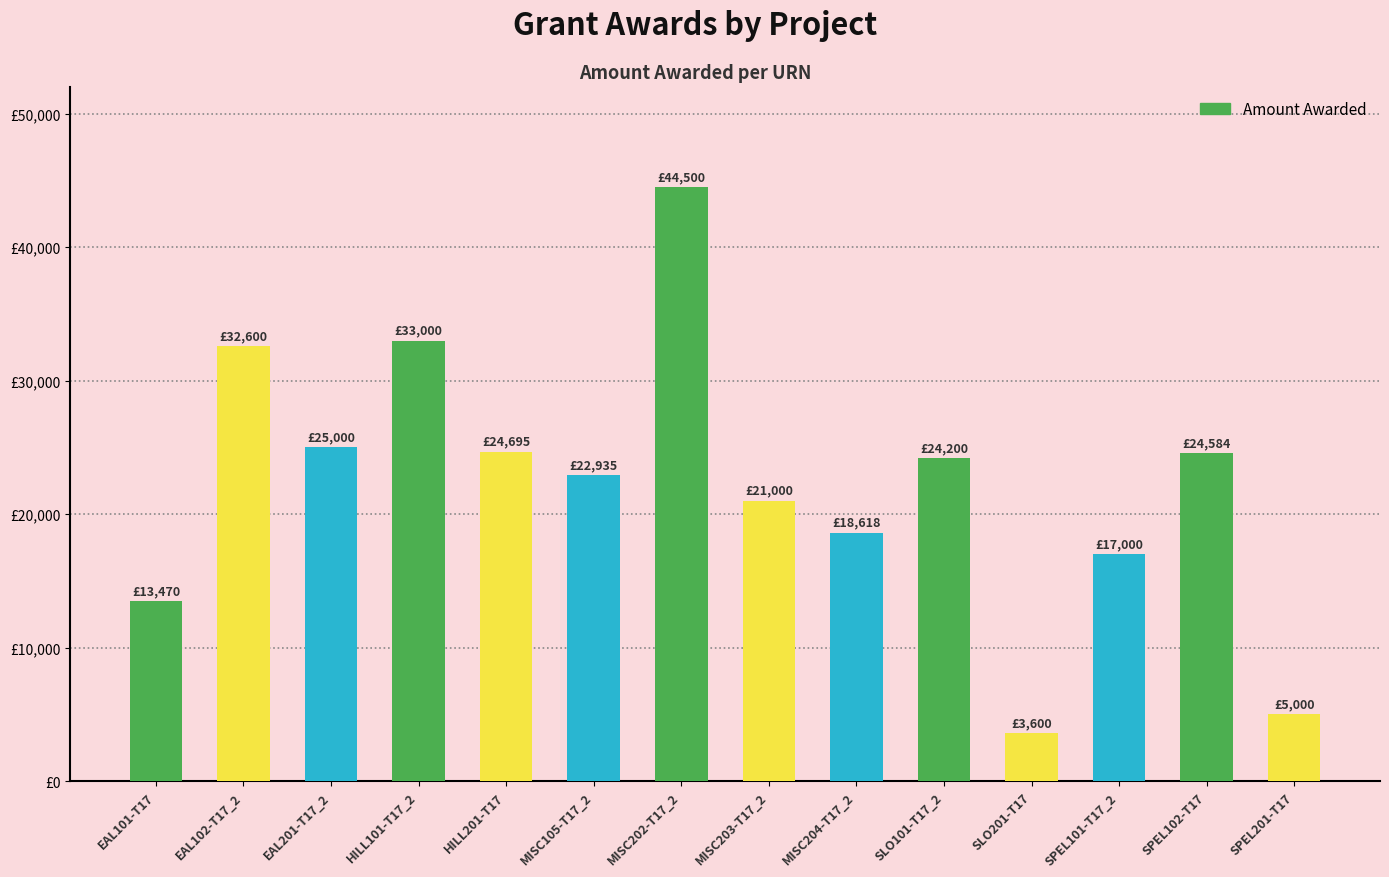

Is it true that the value at SLO101-T17_2 is 24200?

True